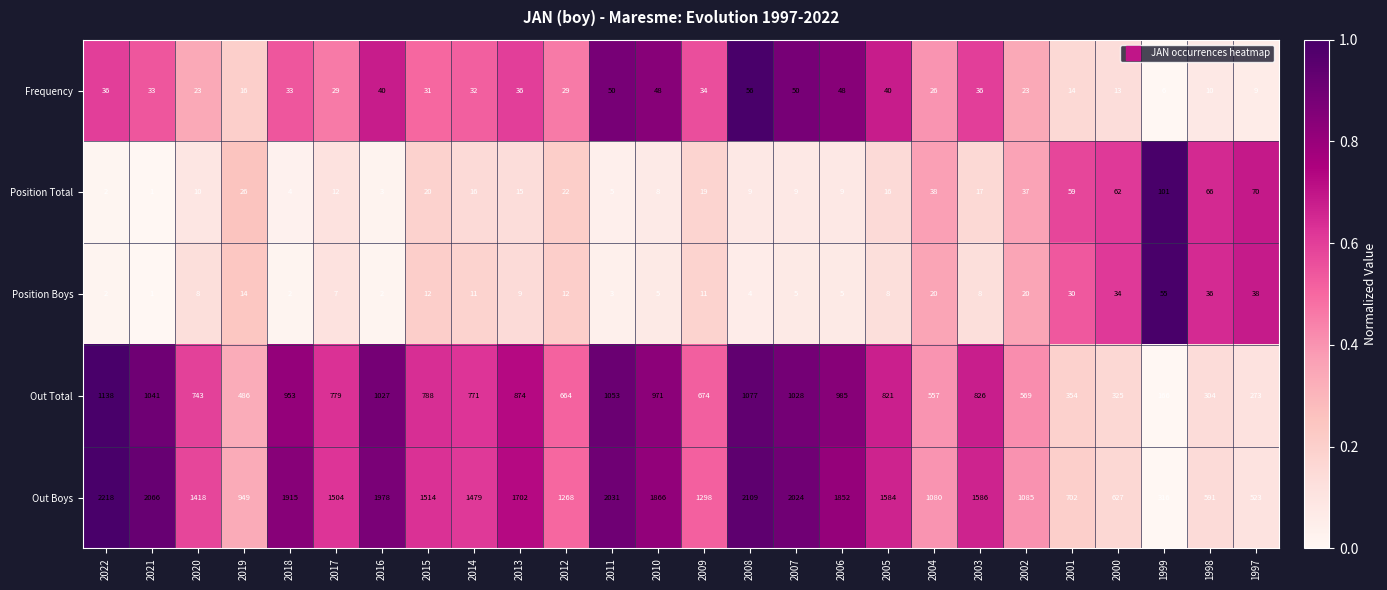

Is it true that Position Boys equals 4 at 2020?

False